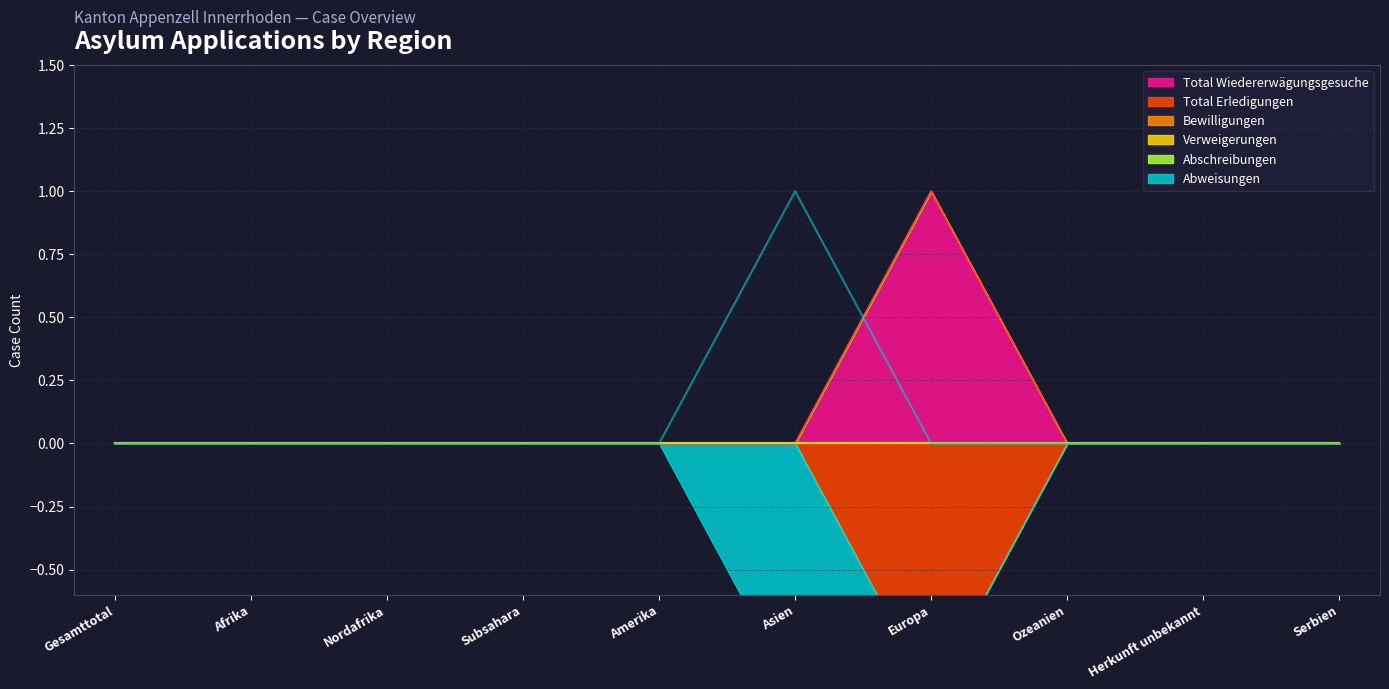

Which series ends up on top after the final intersection of Total Erledigungen and Abweisungen?

Total Erledigungen